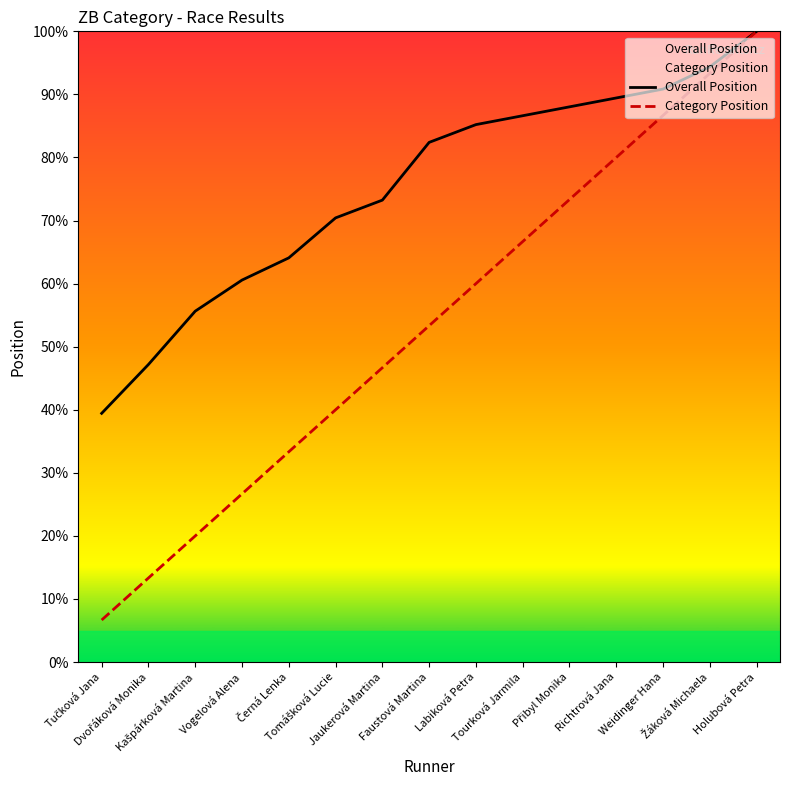

True or false: Category Position and Overall Position cross at least once.

False